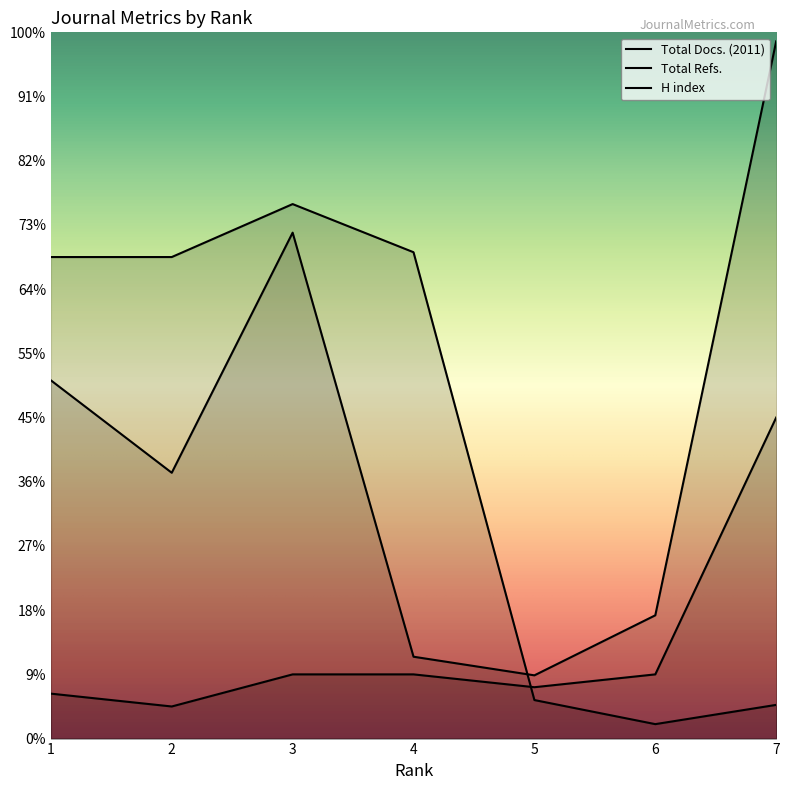

Is it true that H index equals 77 at 6?

False